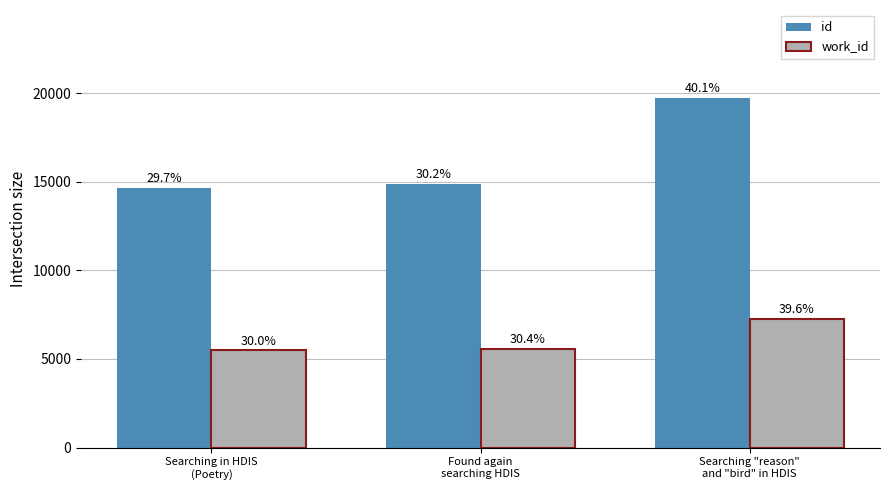

How many bars are there in each group?

2